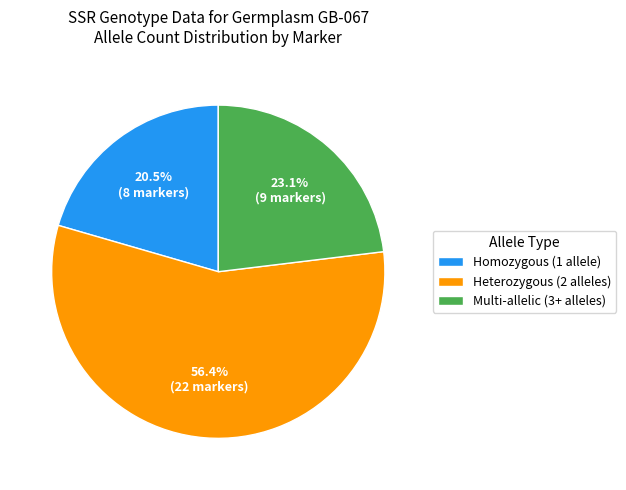

Which category has the smallest portion of the pie?

Homozygous (1 allele)